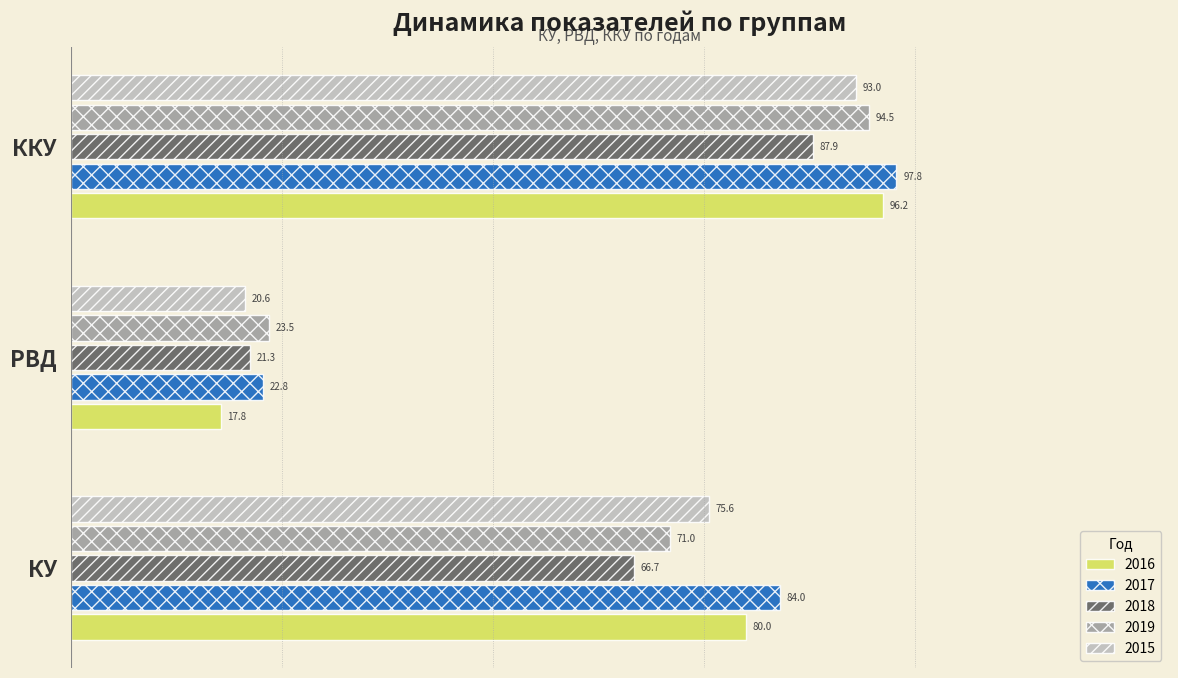

What is the spread (max minus min) of values at ККУ?

9.9